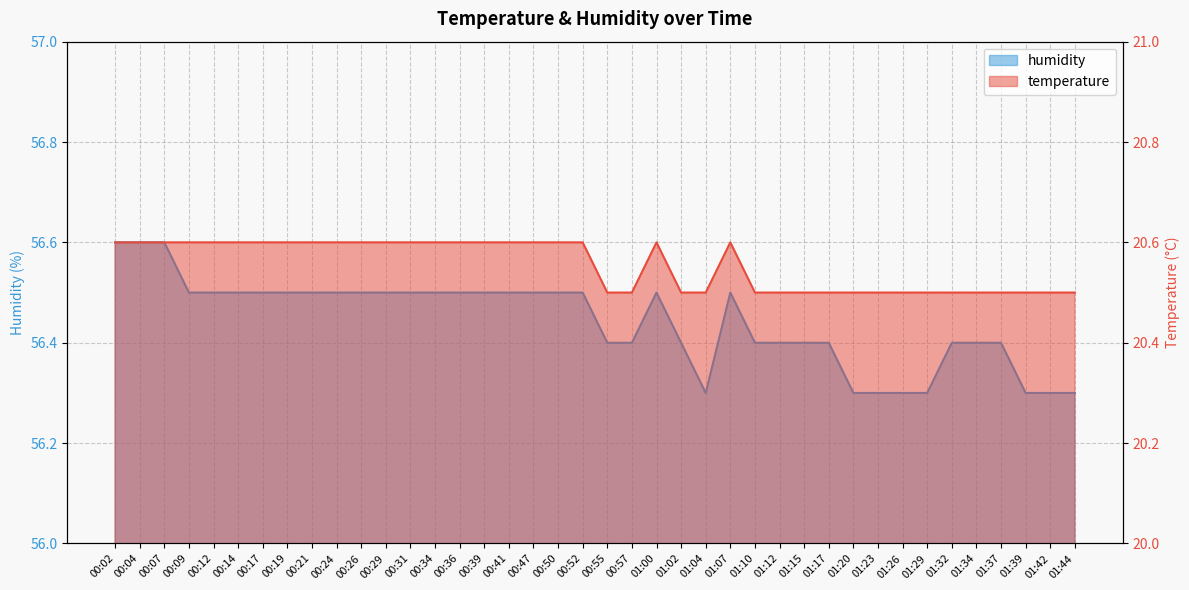

Where is the first local maximum for temperature?

01:00